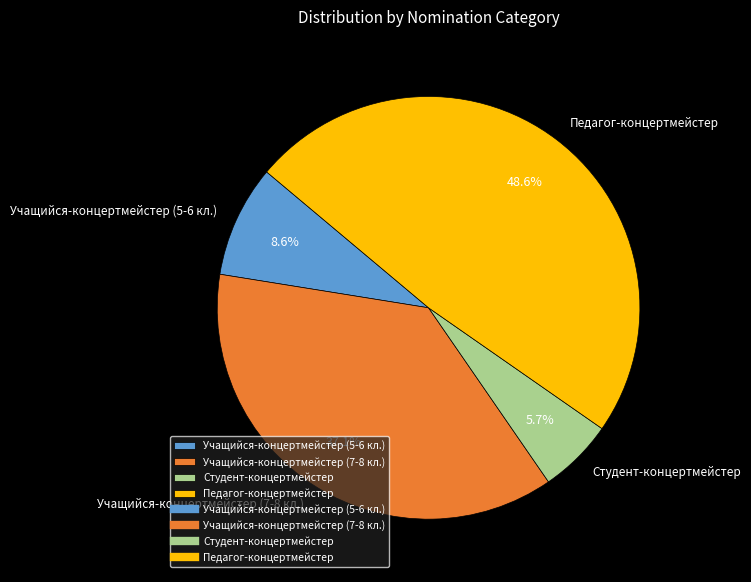

To the nearest percent, what is the difference between the largest and smallest slice percentages?

43%